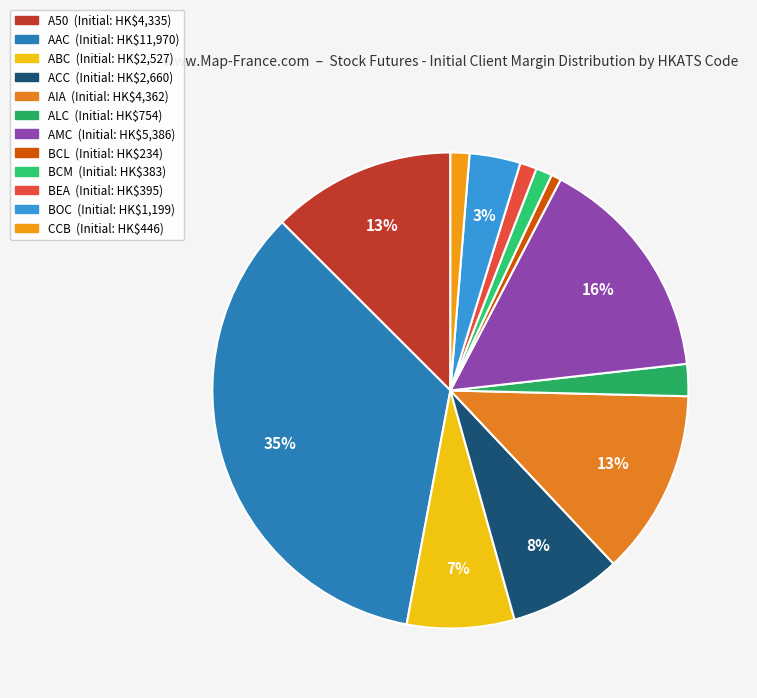

Between AIA and BCM, which is larger?

AIA